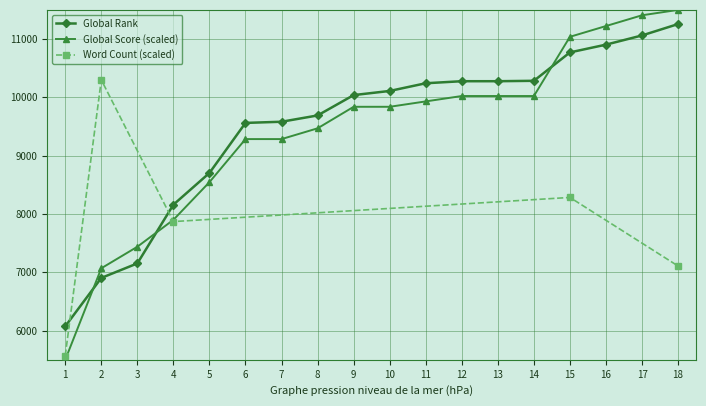

What value does the Global Rank series have at 5?

8704.0